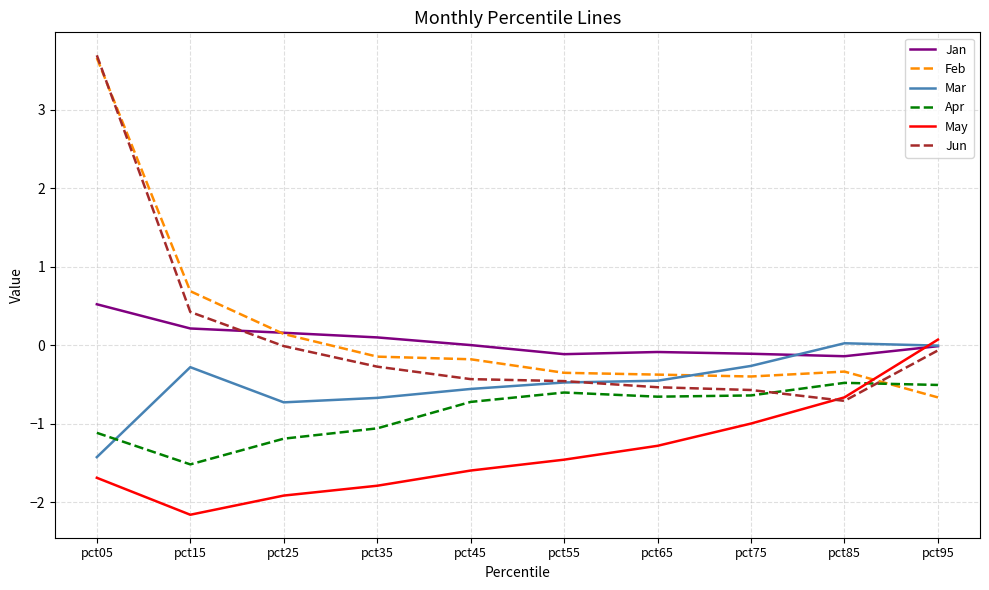

Is the value of Mar at pct65 greater than the value of Feb at pct05?

No